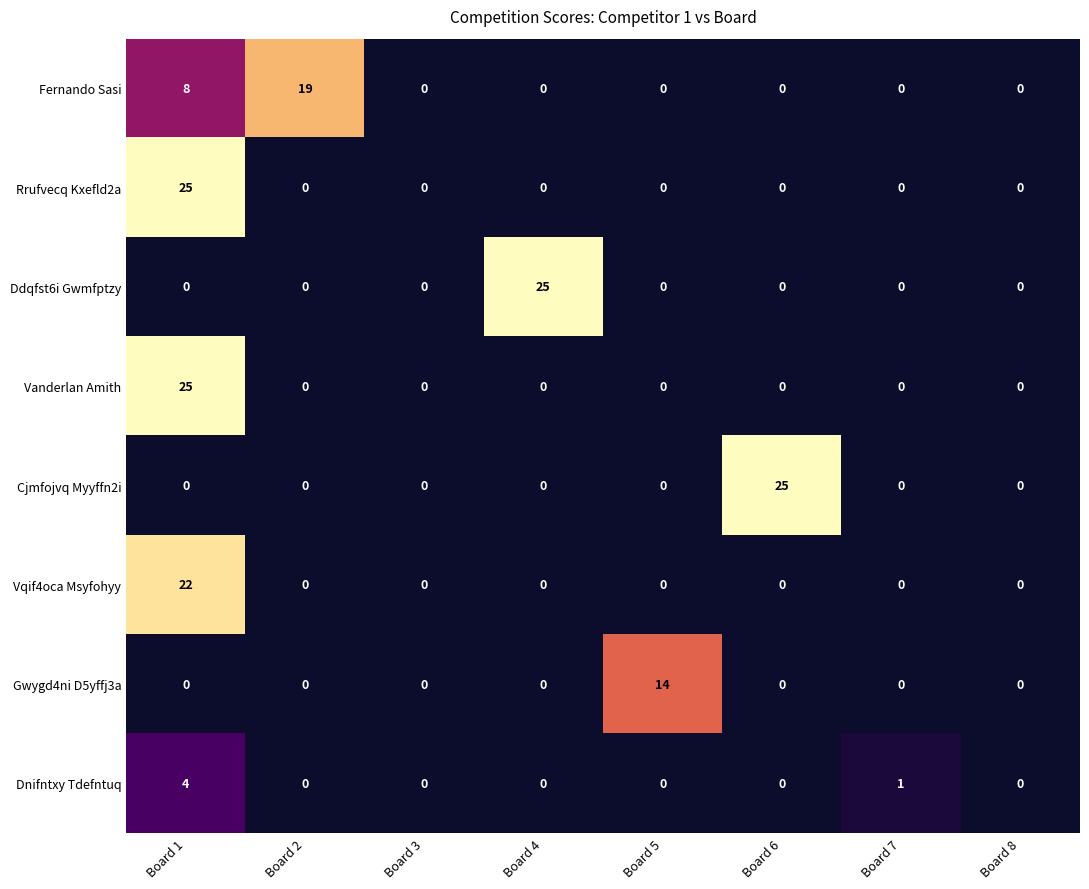

Is it true that Rrufvecq Kxefld2a equals 0 at Board 3?

True